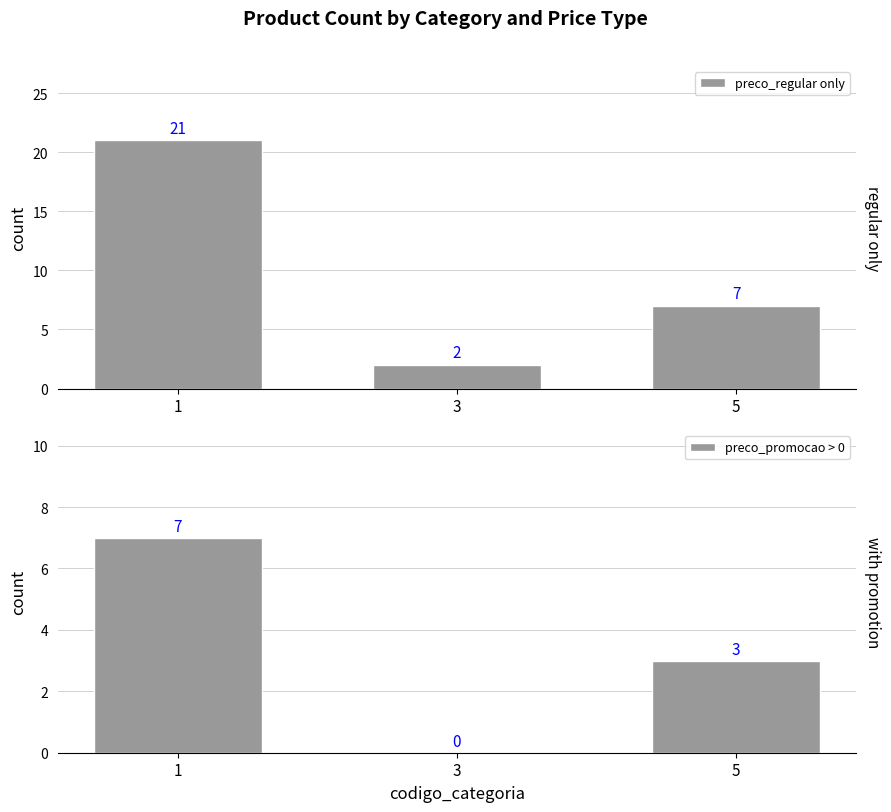

At which label does preco_promocao > 0 first exceed 3?

1